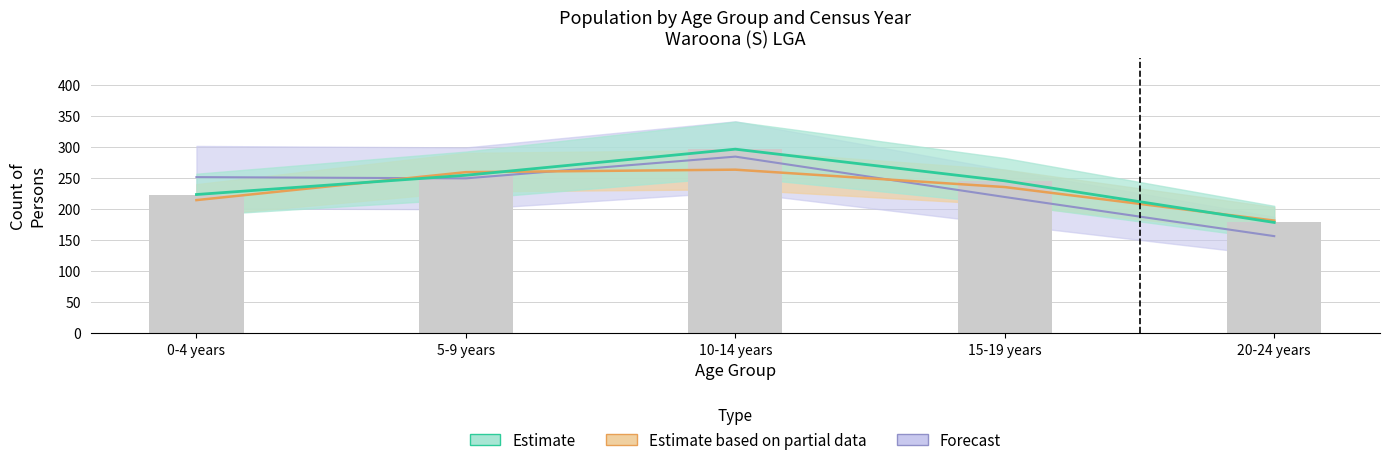

Which category has the highest value across all series?

10-14 years